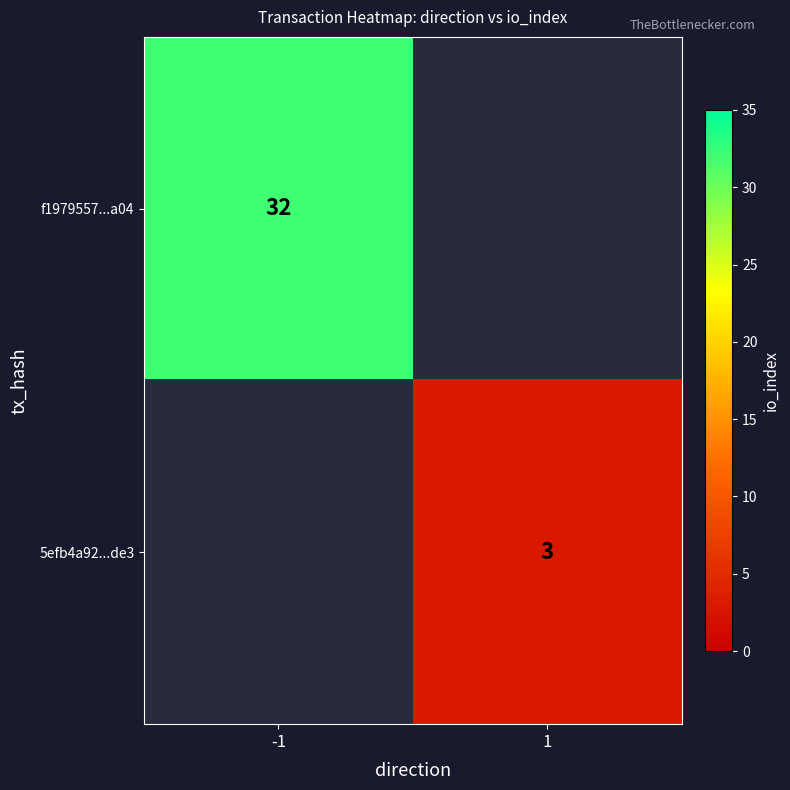

The f1979557...a04 series shows 10.9 at -1. True or false?

False